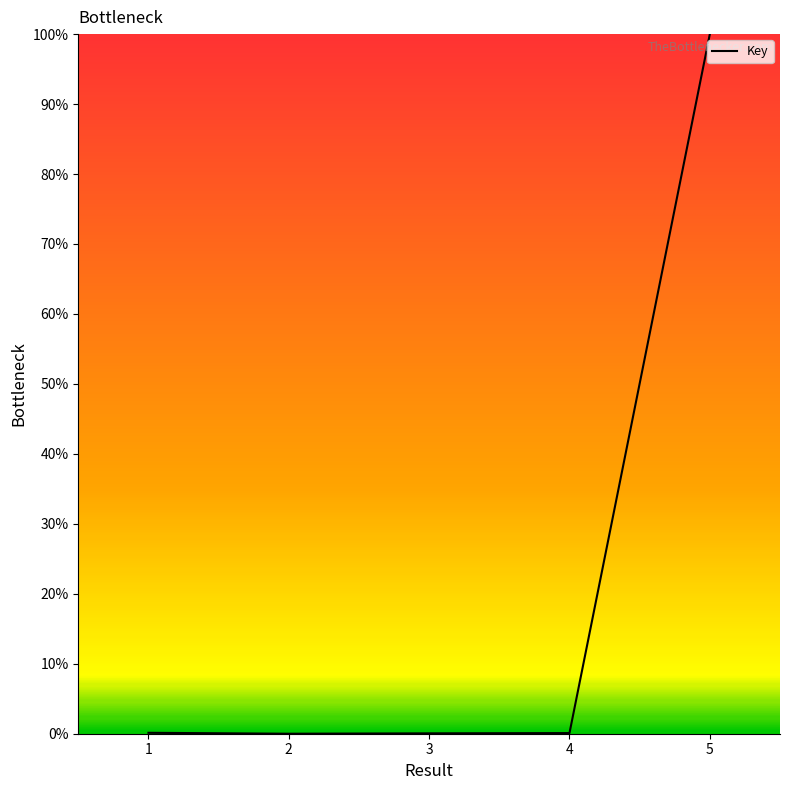

Which category has the highest value across all series?

5